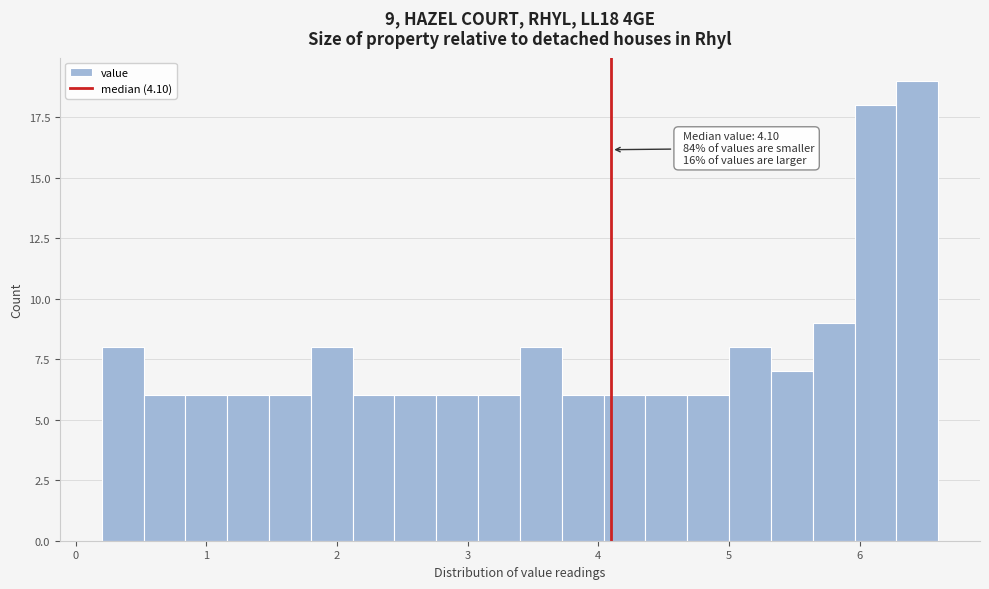

Around what value on the x-axis is the tallest bar? Give the approximate position of its centre, as read against the axis.

6.4